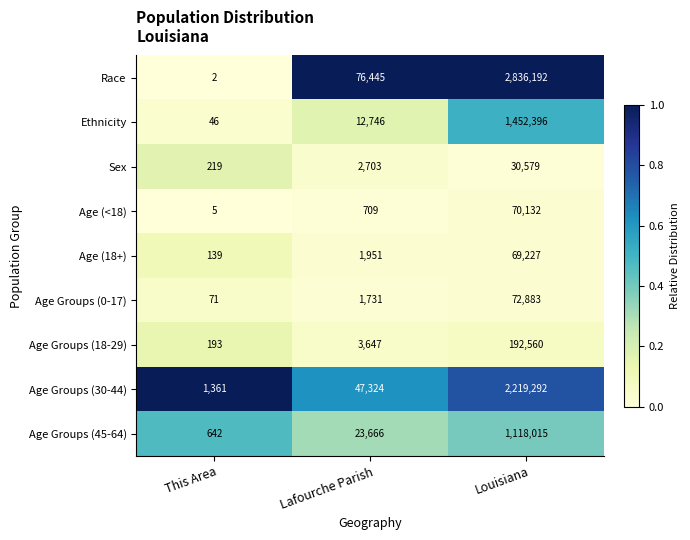

At which label is Age Groups (45-64) closest to 559328?

Lafourche Parish